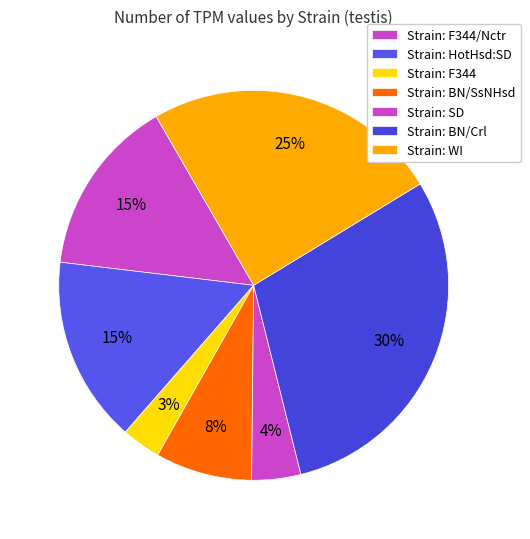

How many segments does this pie chart have?

7